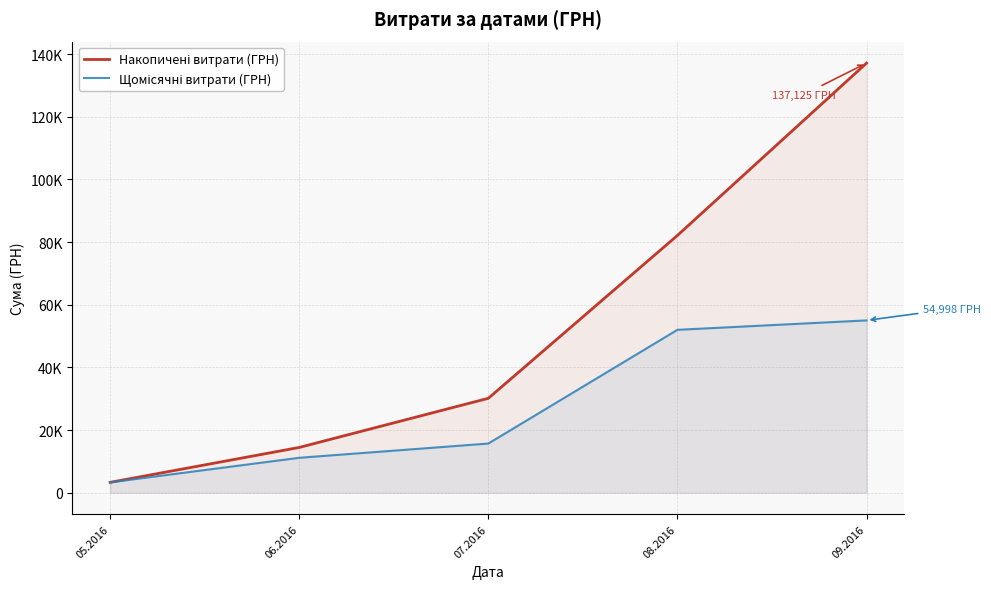

Which series has the largest range (max minus min)?

Накопичені витрати (ГРН)